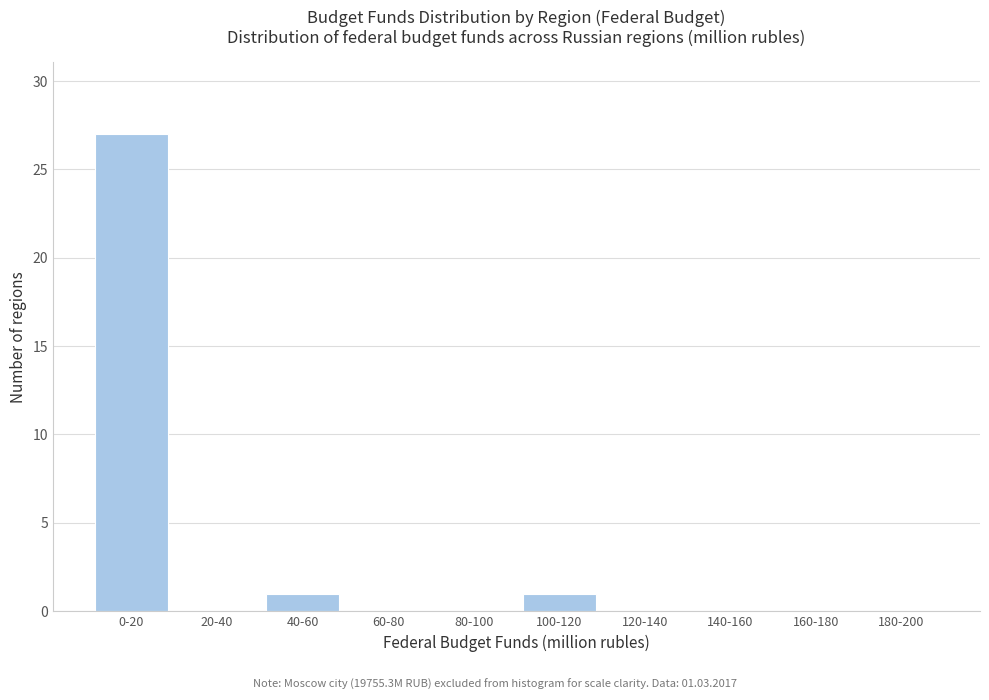

Reading left to right, transcribe all the data shown in this chart.

0-20=27	20-40=0	40-60=1	60-80=0	80-100=0	100-120=1	120-140=0	140-160=0	160-180=0	180-200=0